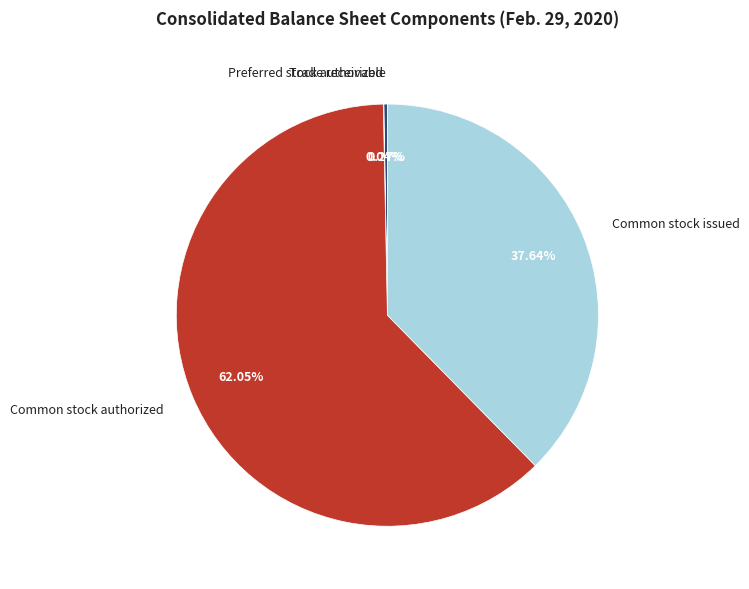

Which category has the biggest portion of the pie?

Common stock authorized